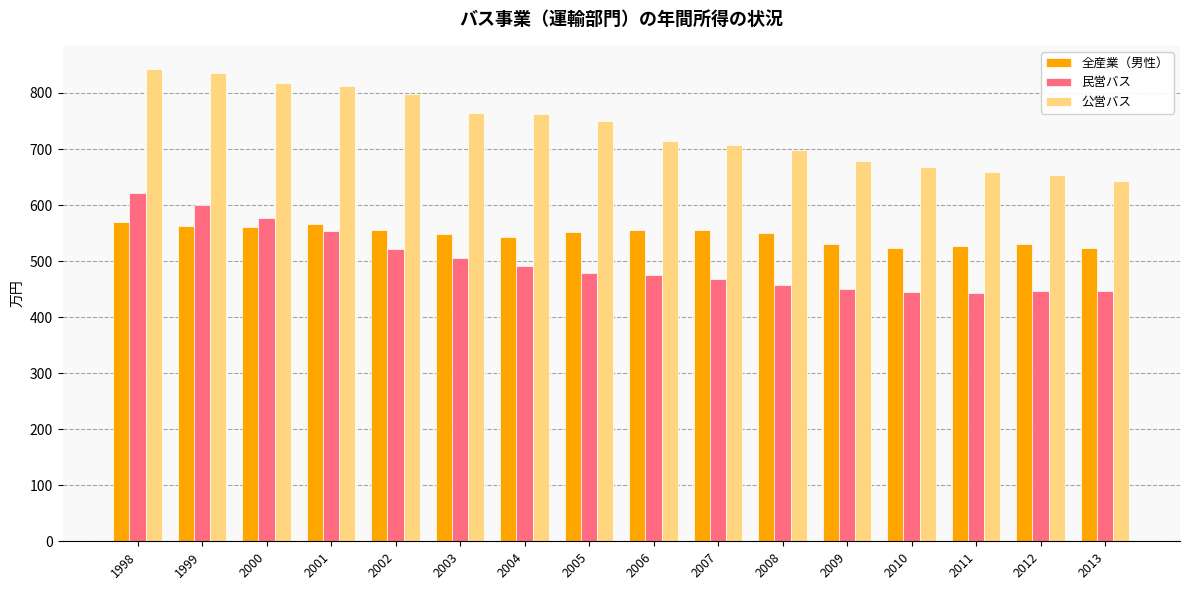

Is the value of 全産業（男性） at 2008 greater than the value of 民営バス at 2012?

Yes